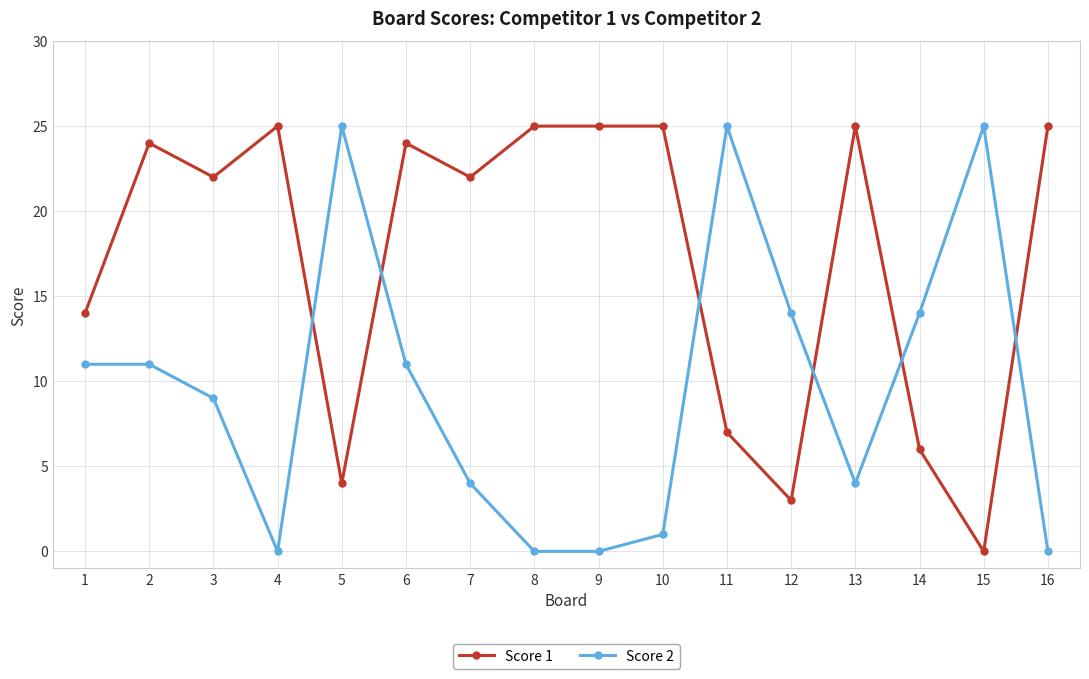

Is the value of Score 1 at 6 greater than the value of Score 2 at 16?

Yes